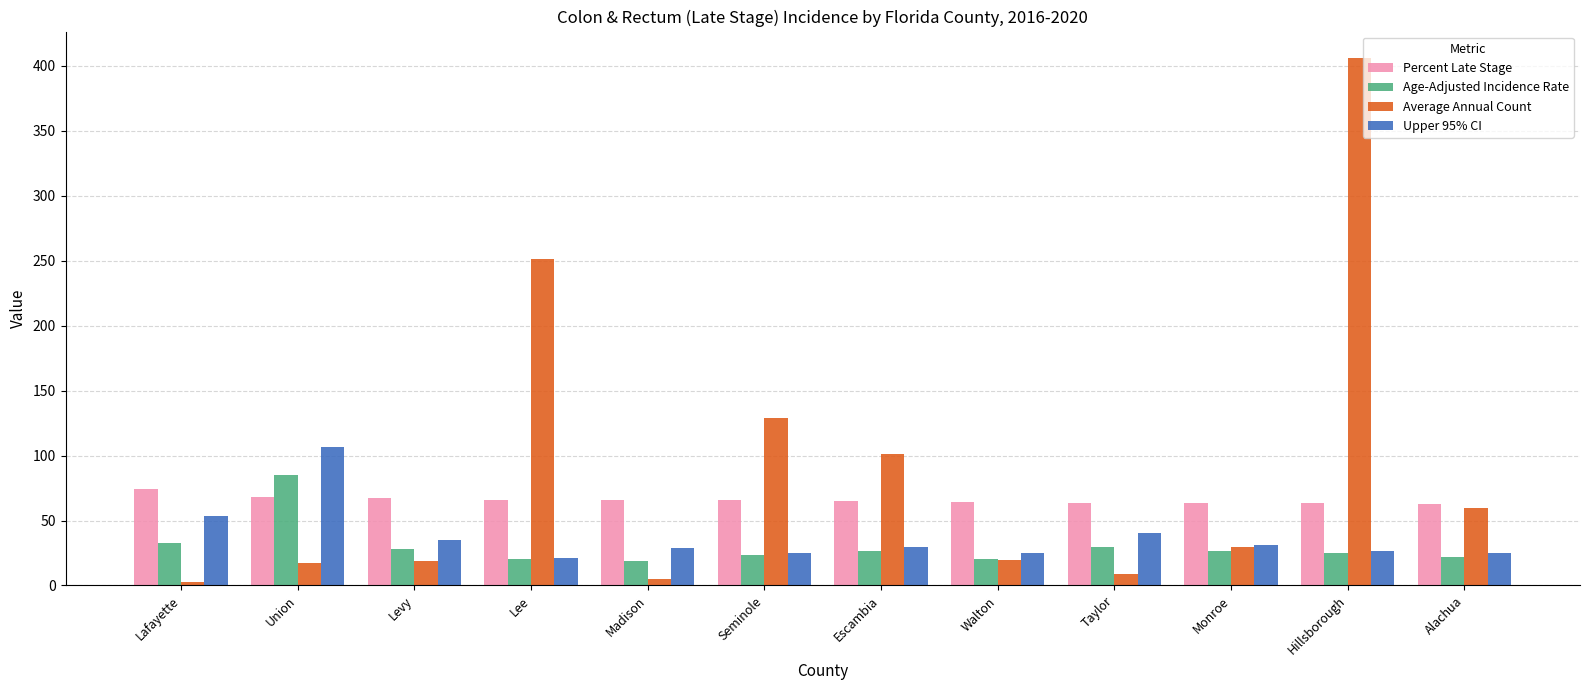

What is the value of the Age-Adjusted Incidence Rate bar at the 1st from the left?

33.0